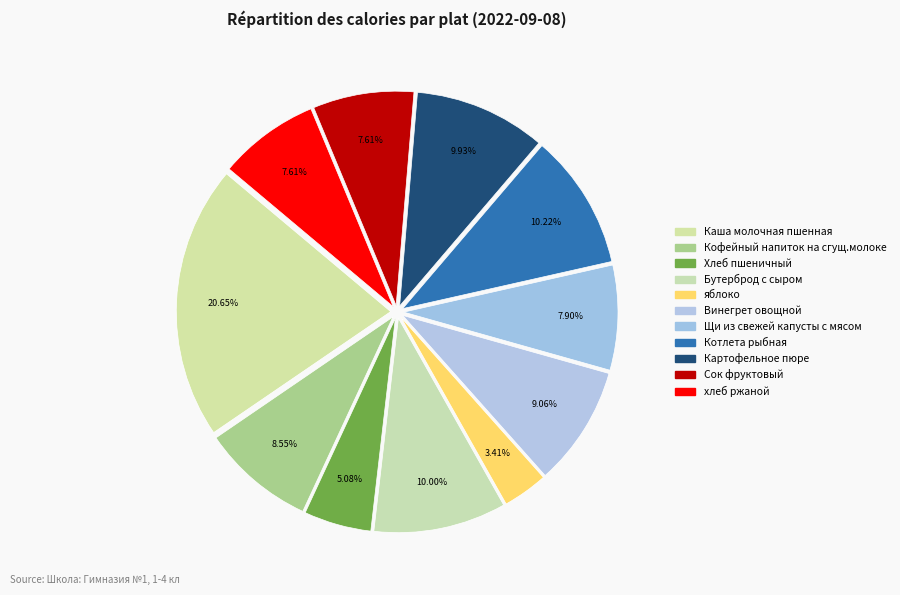

Rank the categories by value from highest to lowest.

Каша молочная пшенная, Котлета рыбная, Бутерброд с сыром, Картофельное пюре, Винегрет овощной, Кофейный напиток на сгущ.молоке, Щи из свежей капусты с мясом, Сок фруктовый, хлеб ржаной, Хлеб пшеничный, яблоко